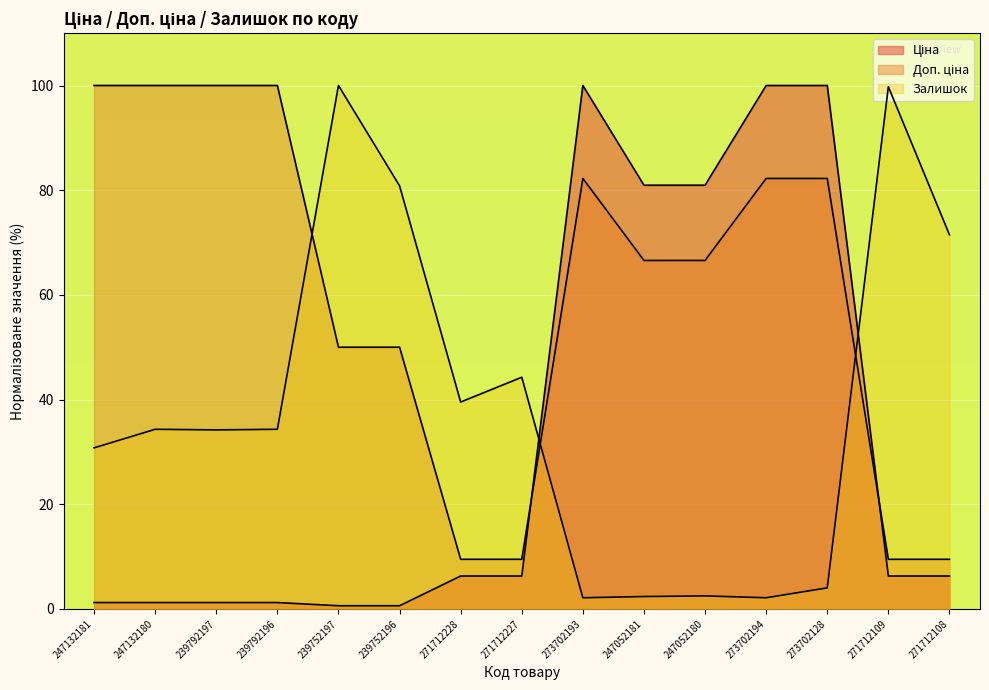

How many times do Залишок and Ціна cross each other?

2